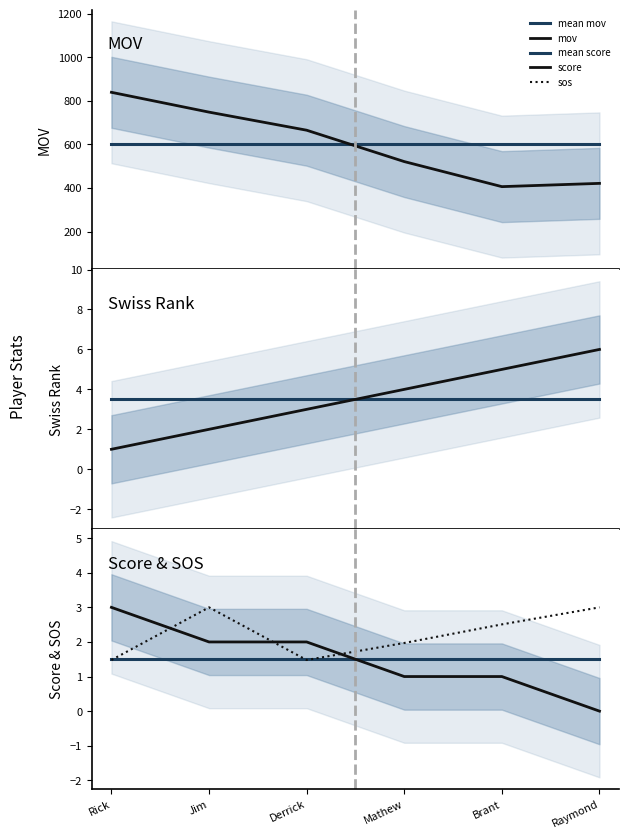

Which series ends up on top after the final intersection of mov and mean mov?

mean mov